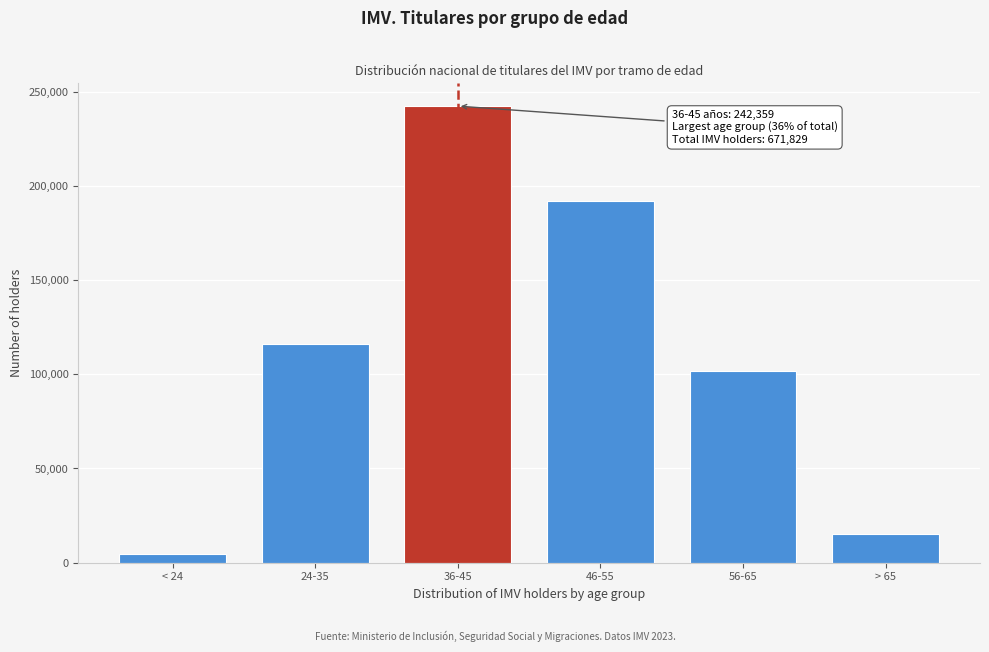

Reading left to right, transcribe all the data shown in this chart.

< 24=4509	24-35=115909	36-45=242359	46-55=191894	56-65=101876	> 65=15282